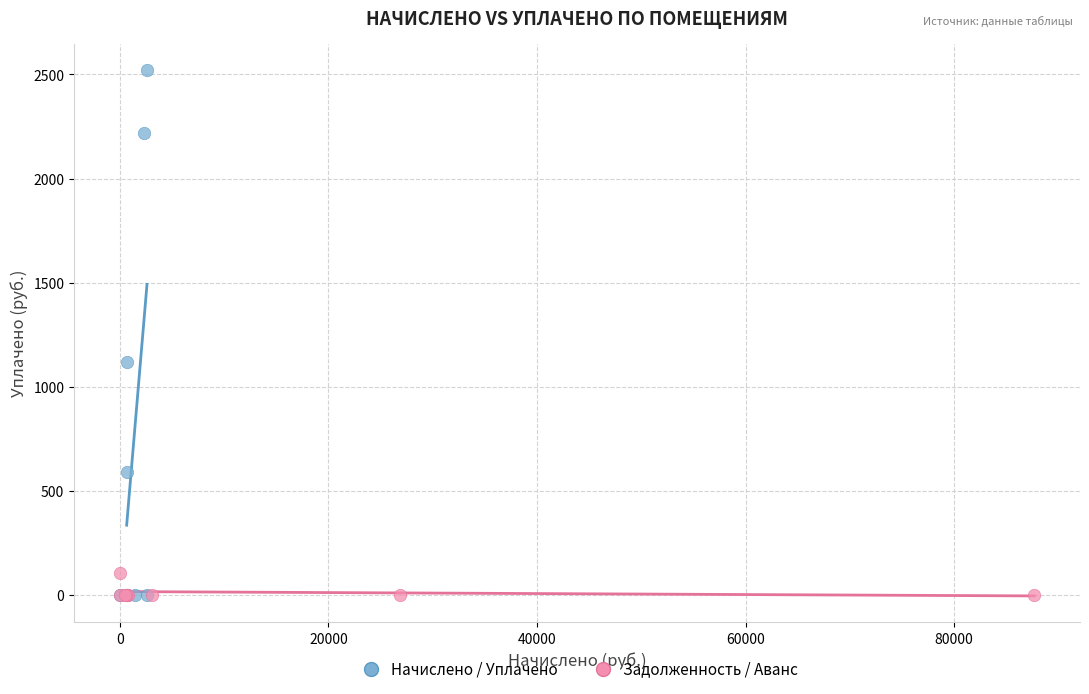

Which series has the largest Y range (max minus min)?

Начислено / Уплачено